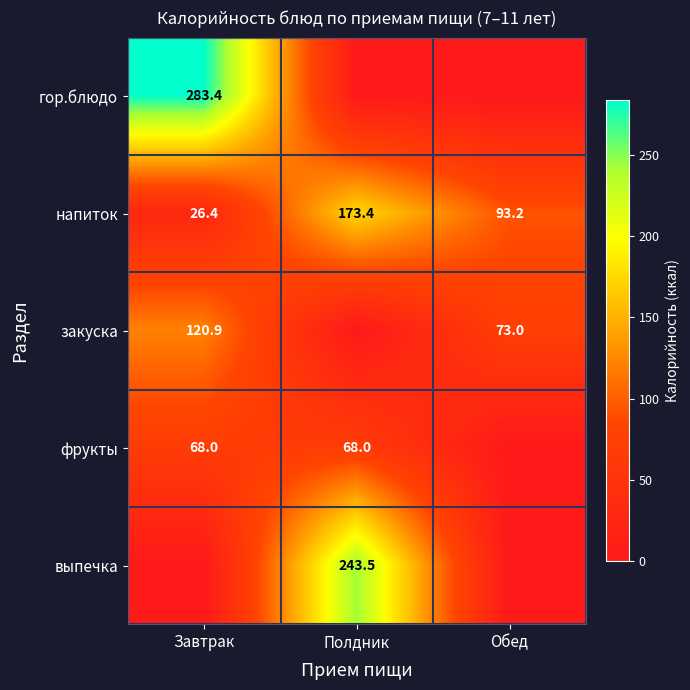

The value of закуска at Завтрак is 120.9. True or false?

True